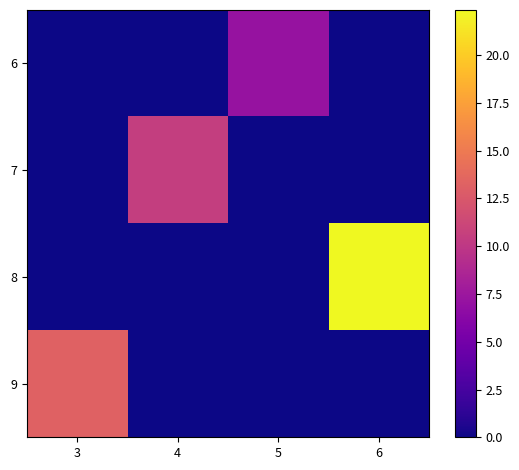

Which category has the highest value across all series?

6